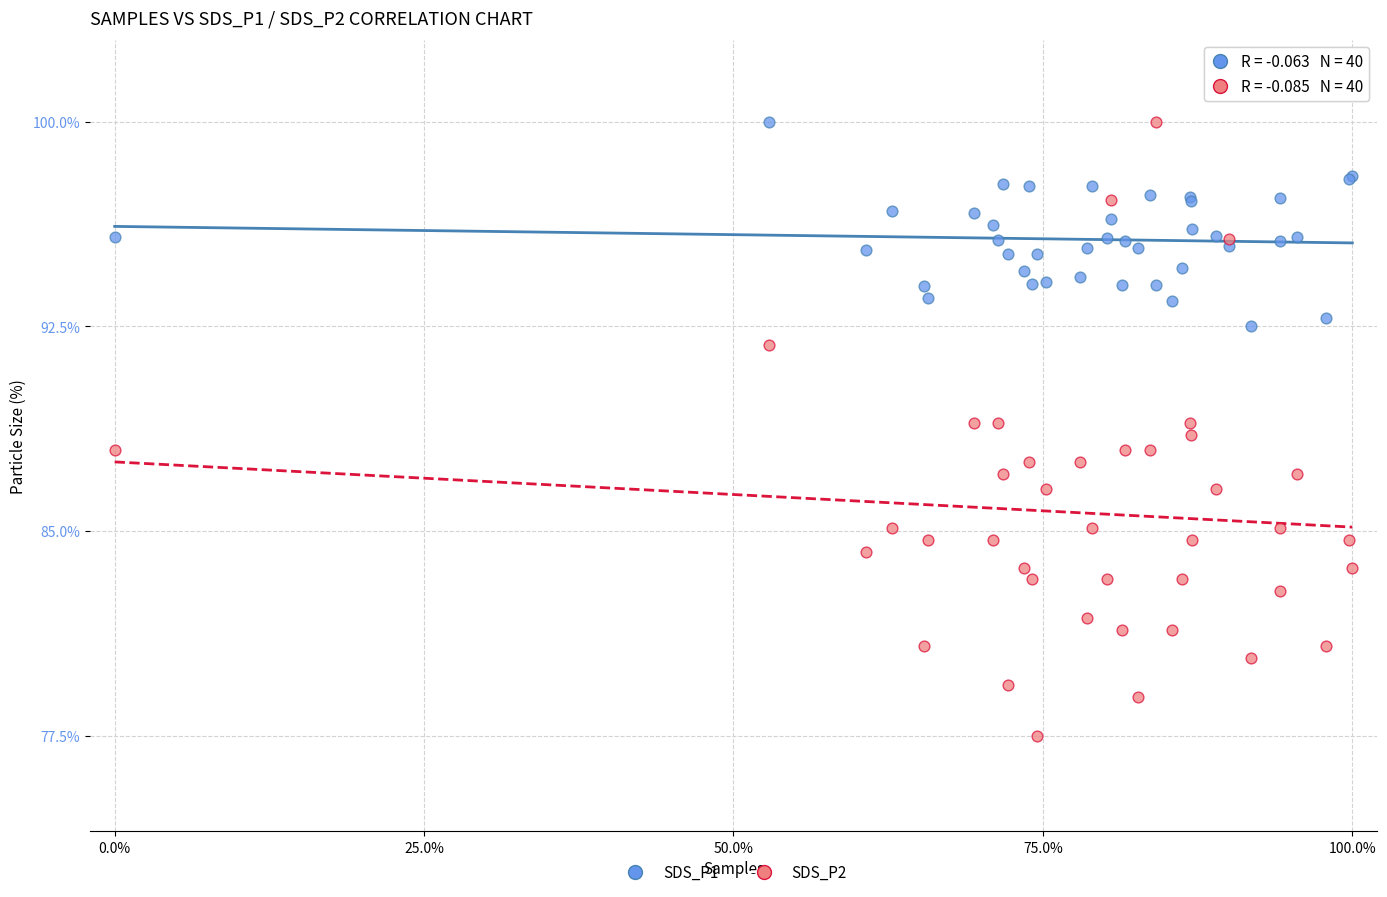

Which series reaches the minimum Y coordinate?

SDS_P2